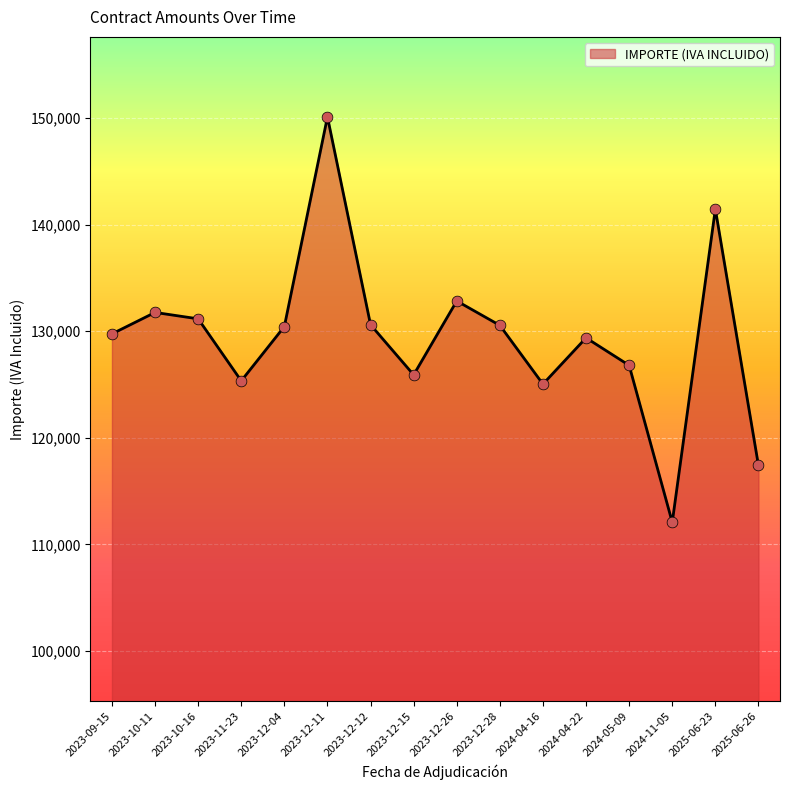

Between 2025-06-23 and 2025-06-26, which is larger?

2025-06-23